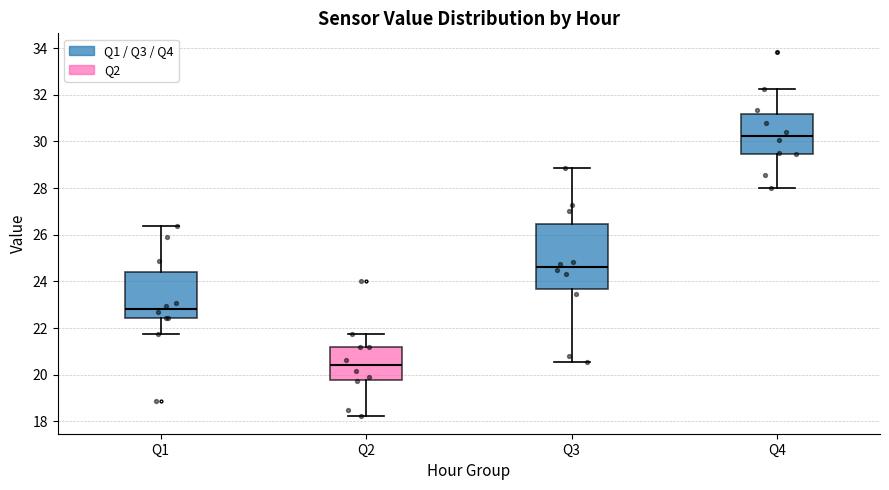

Which box's median line is the highest?

Q4